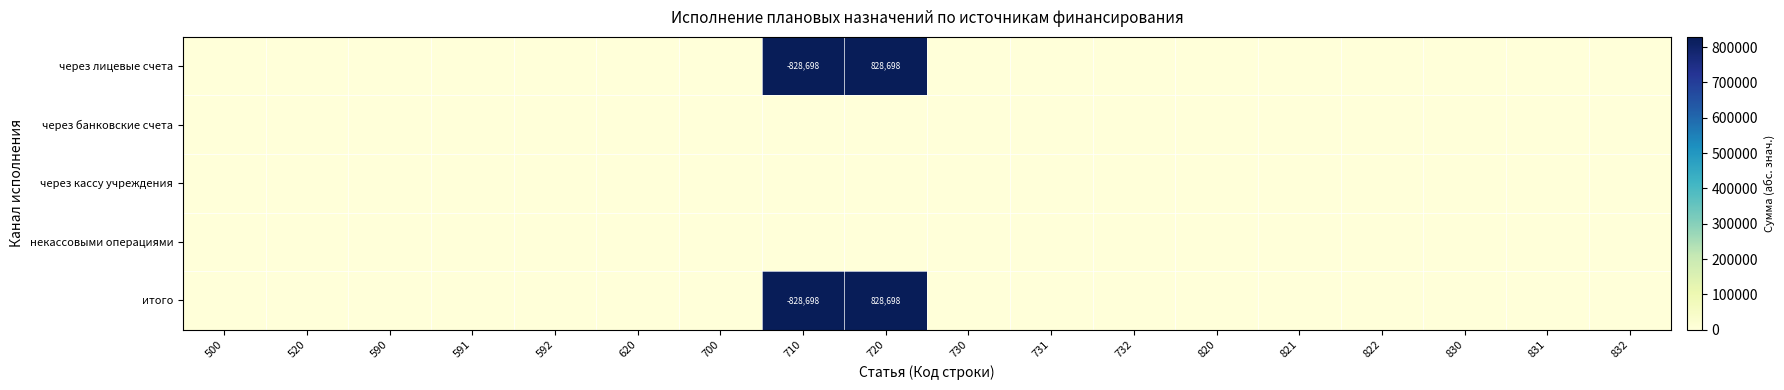

Which category has the highest value in the итого series?

710